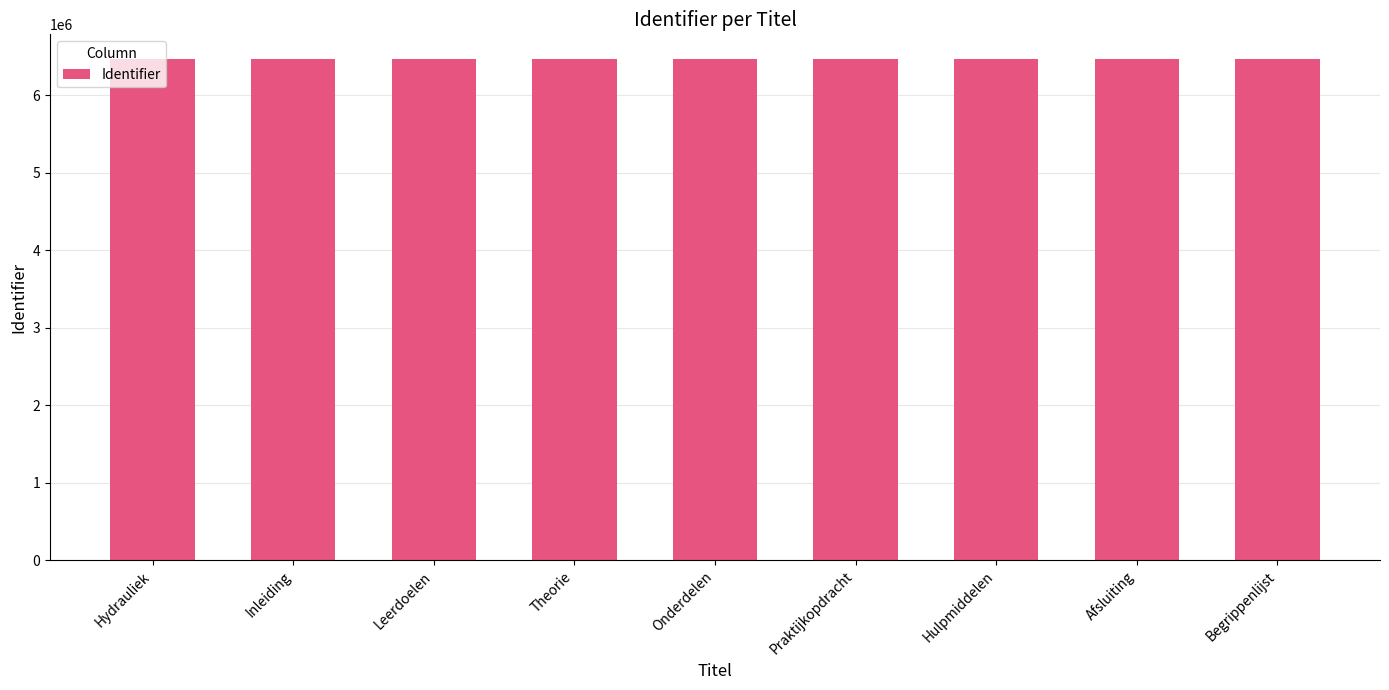

What is the maximum value shown in the chart?

6460070